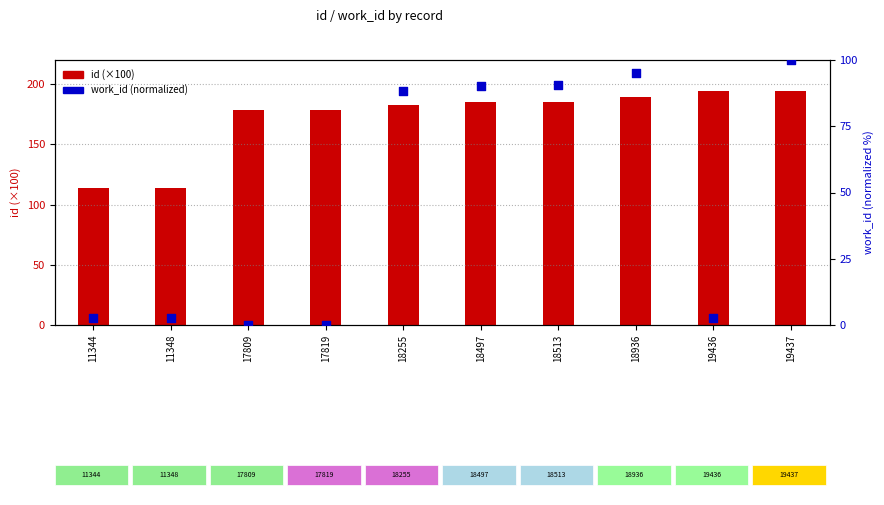

What are all the series names shown in the legend?

id (×100), work_id (normalized)